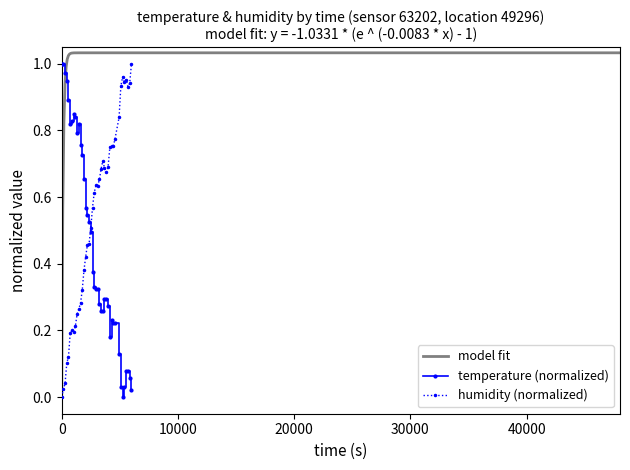

How many times do temperature and humidity cross each other?

1